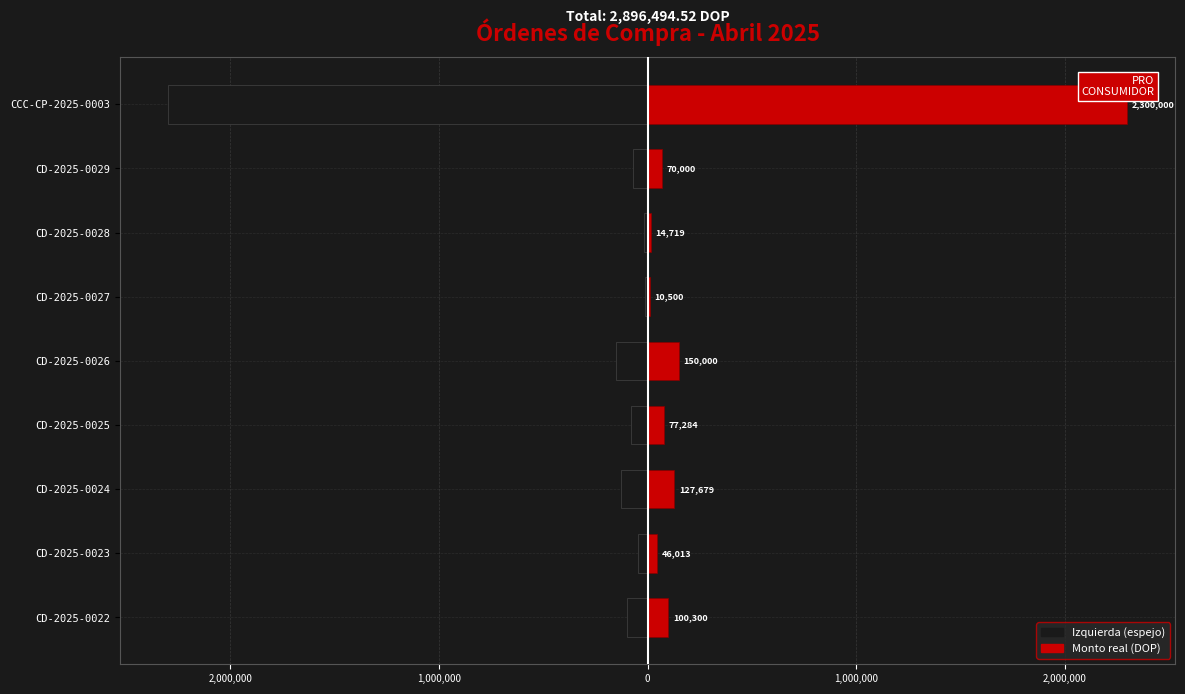

How many groups of bars are there?

9